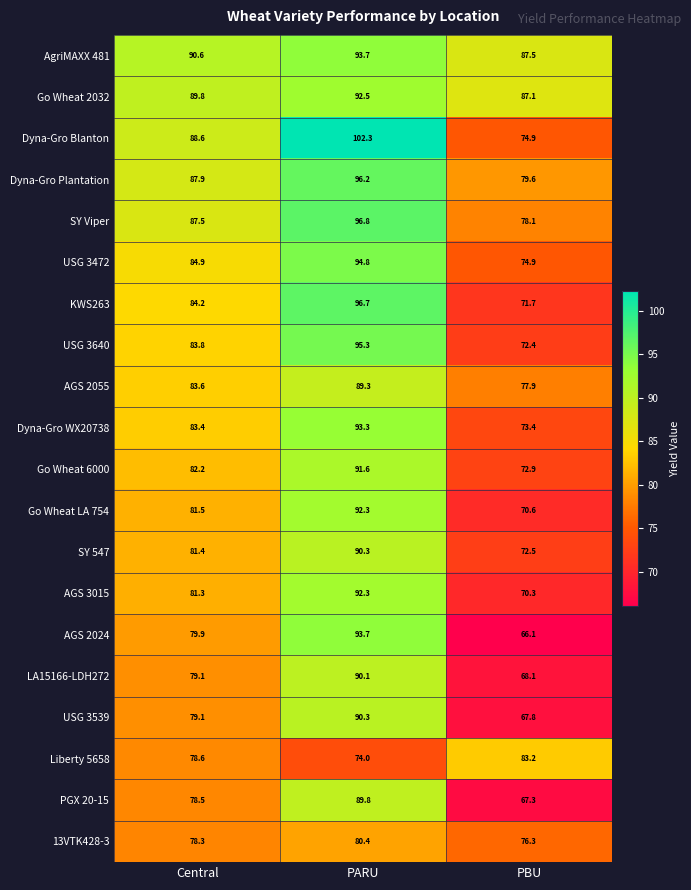

The value of PGX 20-15 at Central is 78.5. True or false?

True